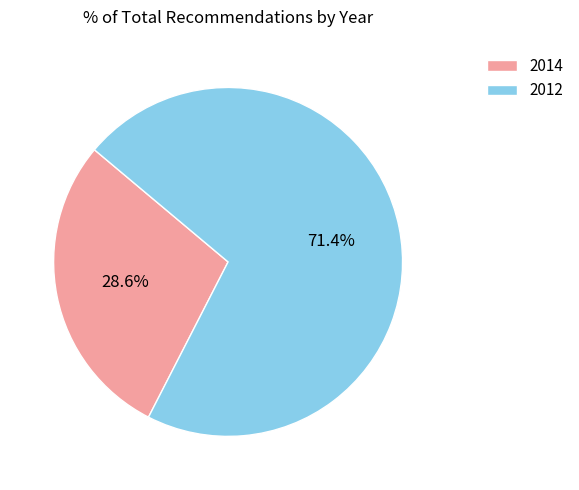

Approximately how many times larger is the value at 2014 compared to 2012?

0.4